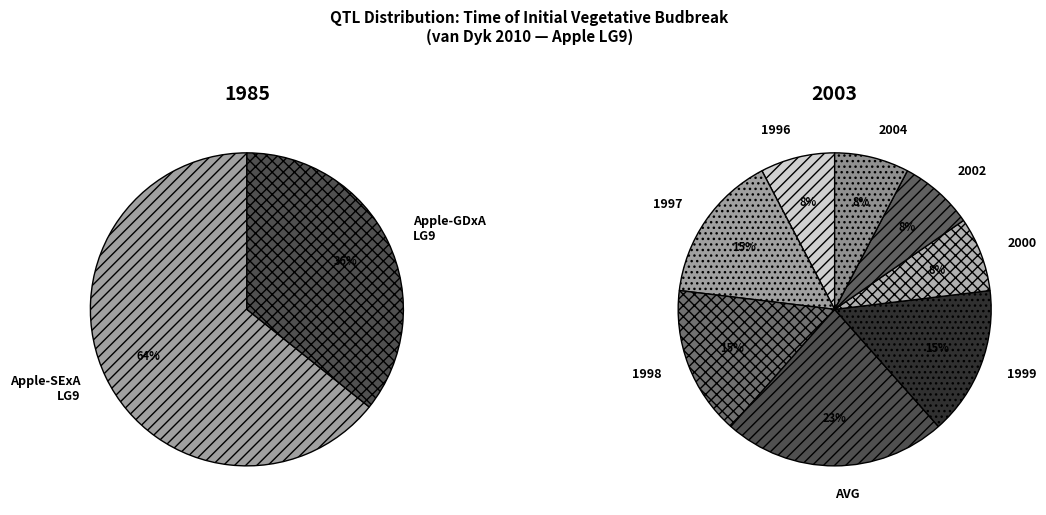

Does any single category account for the majority?

No